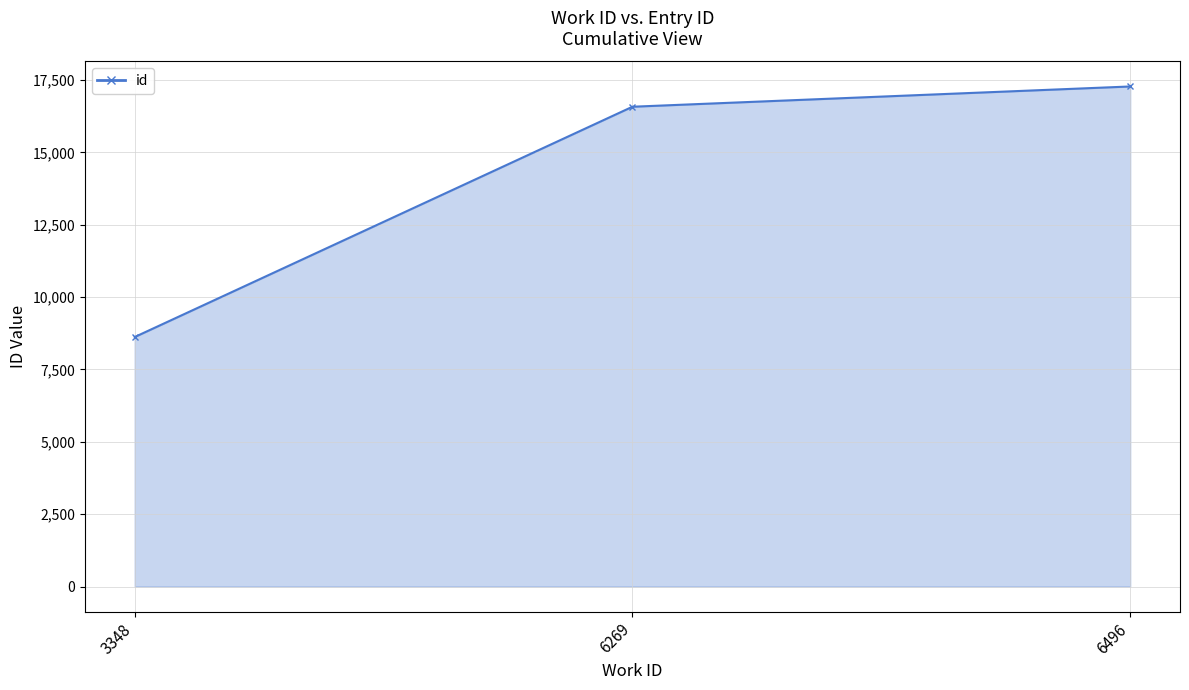

Reading right to left, what are all the values shown in this chart?

6496=17277	6269=16577	3348=8621